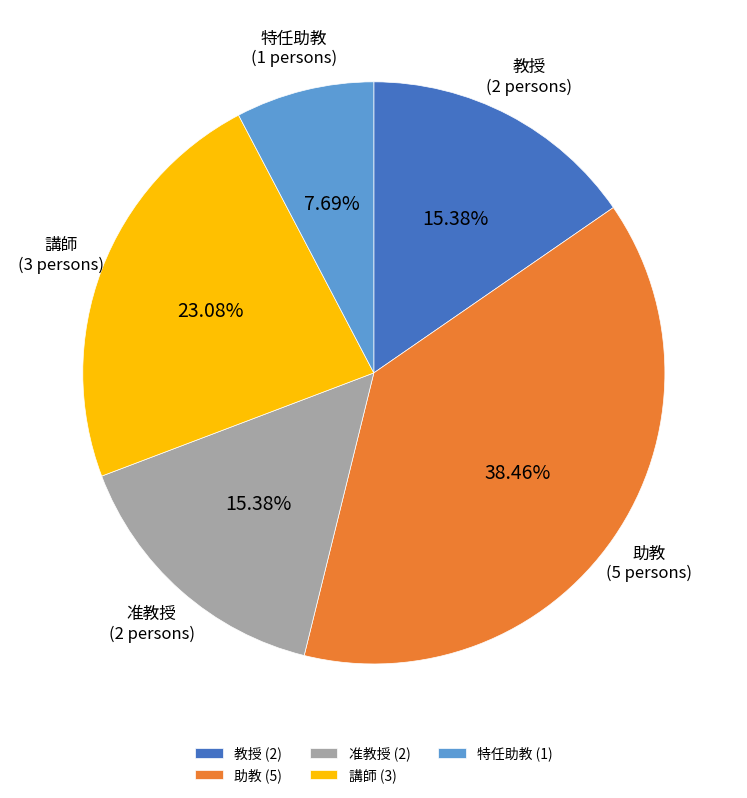

Is there any slice that represents more than half of the pie?

No